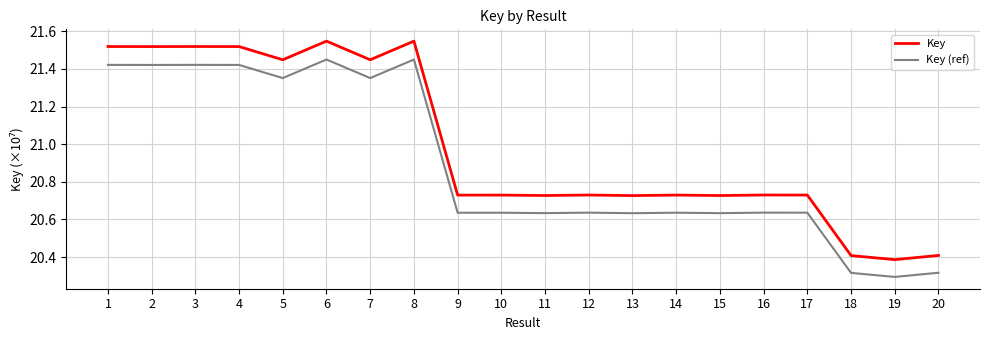

List the series in order of their peak value, lowest first.

Key (ref), Key